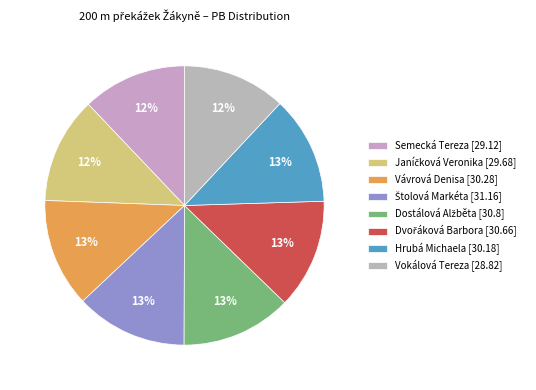

Rank the categories by value from highest to lowest.

Štolová Markéta, Dostálová Alžběta, Dvořáková Barbora, Vávrová Denisa, Hrubá Michaela, Janíčková Veronika, Semecká Tereza, Vokálová Tereza